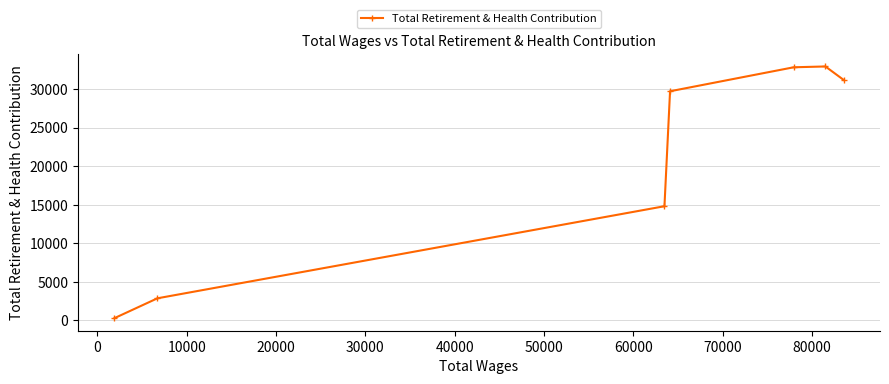

How many values exceed 29718?

3